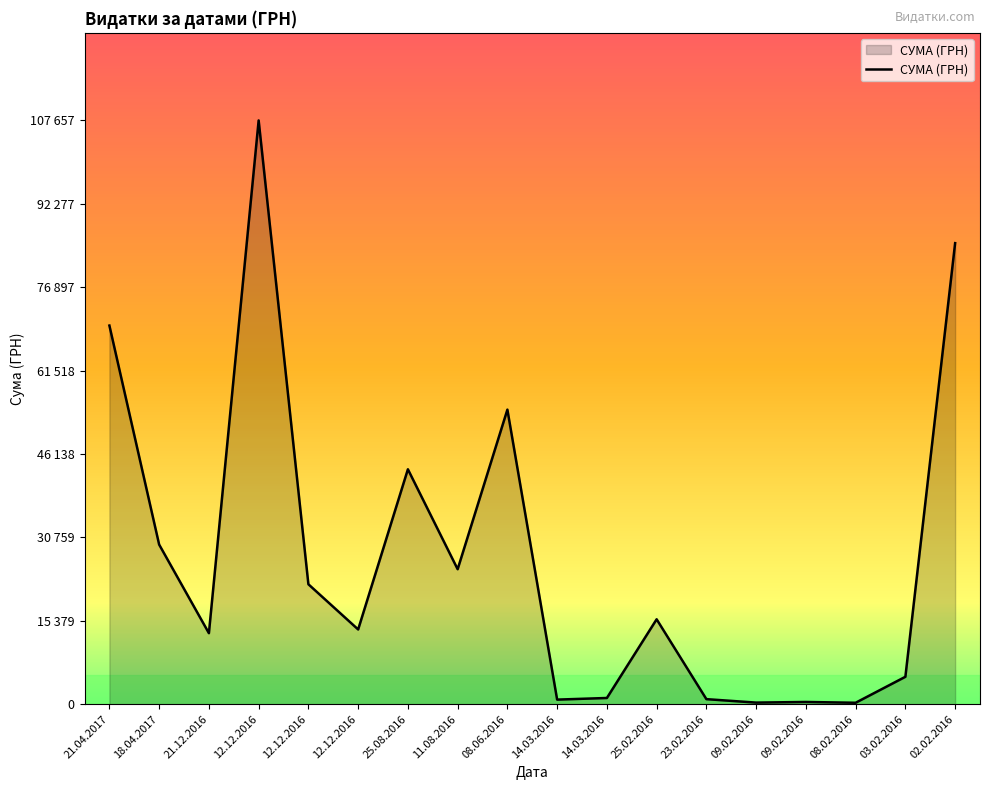

What is the sum of the values at 08.06.2016 and 09.02.2016?

54624.4